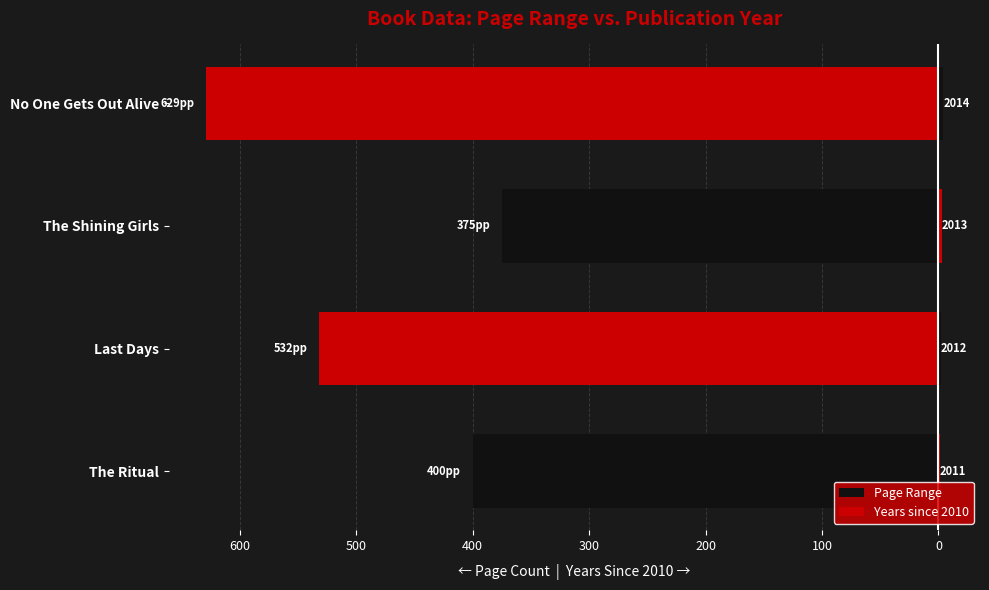

Between The Ritual and No One Gets Out Alive, which series saw the biggest shift?

Page Range